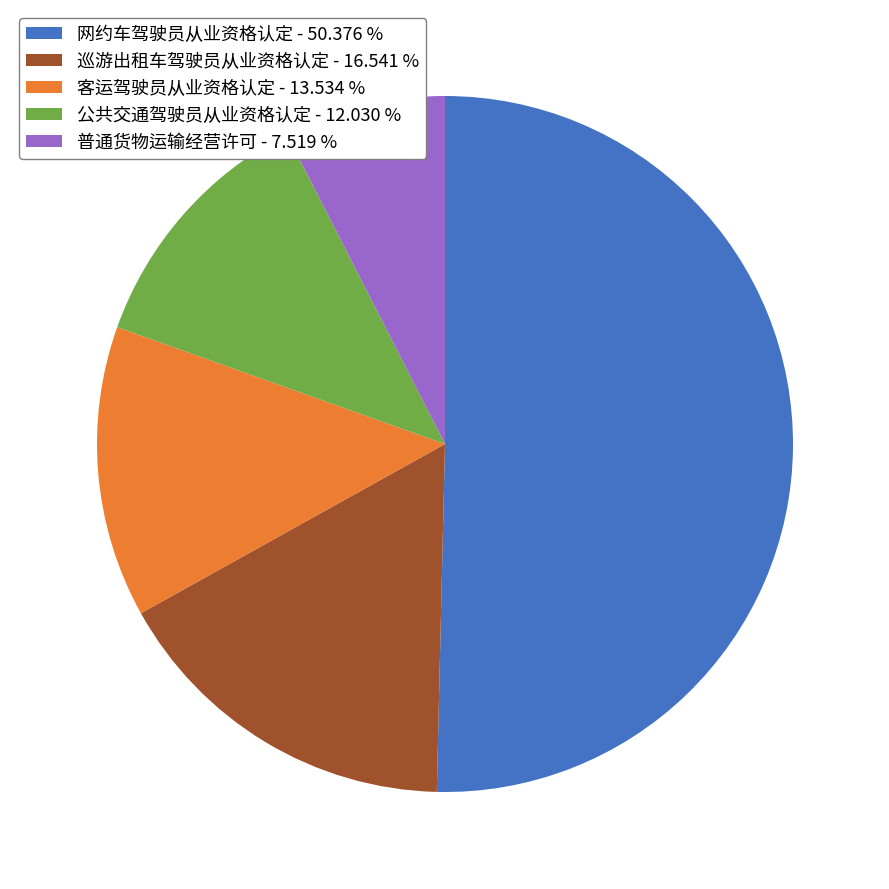

Between 巡游出租车驾驶员从业资格认定 and 普通货物运输经营许可, which is larger?

巡游出租车驾驶员从业资格认定